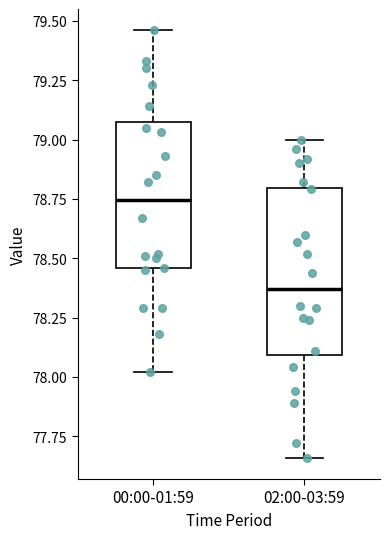

Which box's median line is the highest?

00:00-01:59